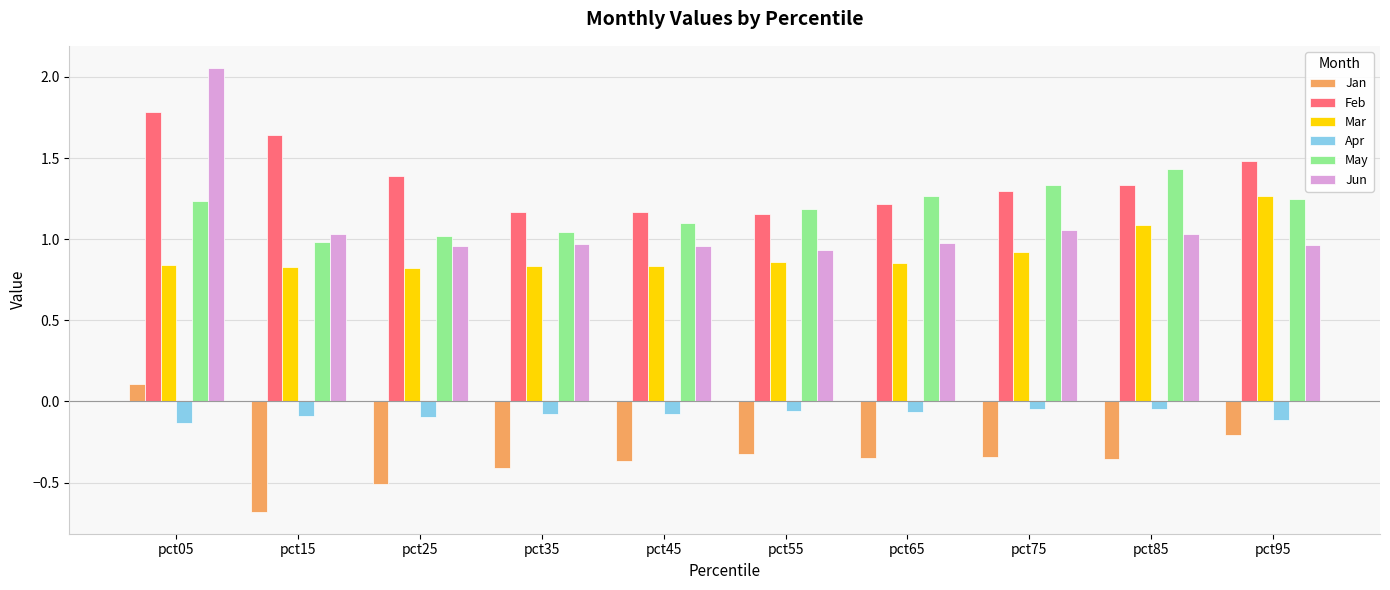

What are all the series names shown in the legend?

Jan, Feb, Mar, Apr, May, Jun